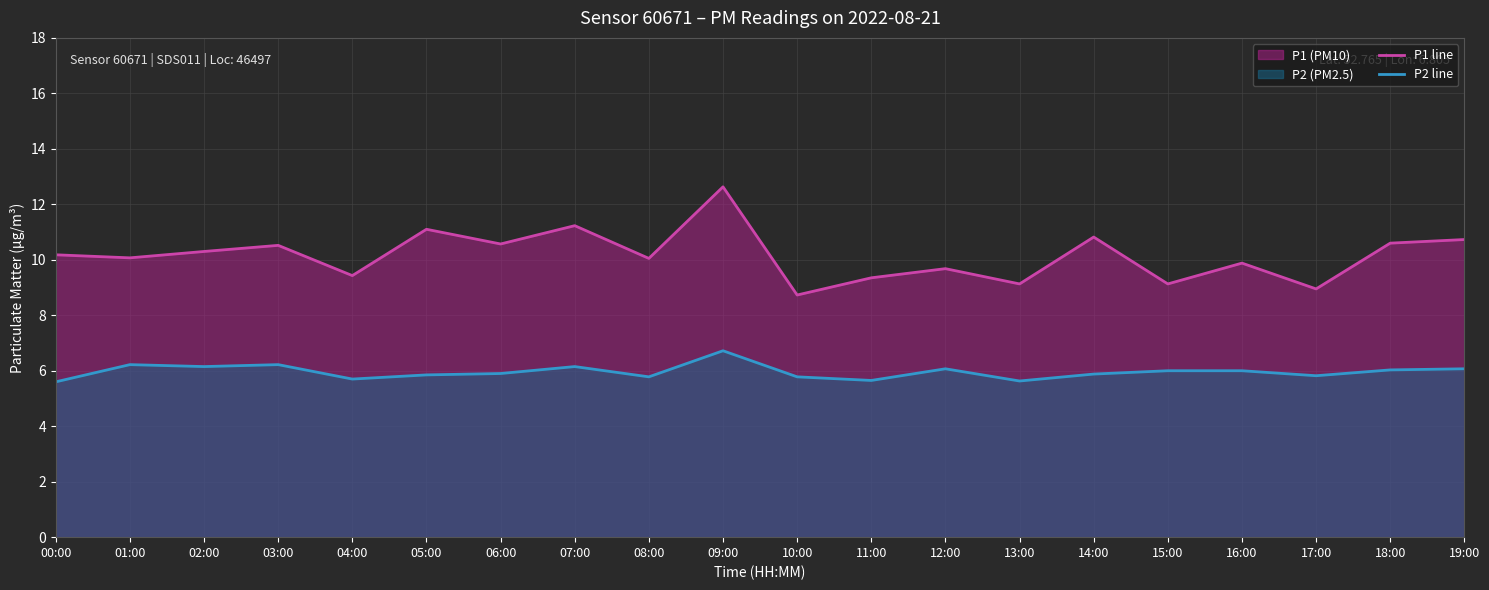

Rank the categories by P1 line value from lowest to highest.

10:00, 17:00, 13:00, 15:00, 11:00, 04:00, 12:00, 16:00, 08:00, 01:00, 00:00, 02:00, 03:00, 06:00, 18:00, 19:00, 14:00, 05:00, 07:00, 09:00